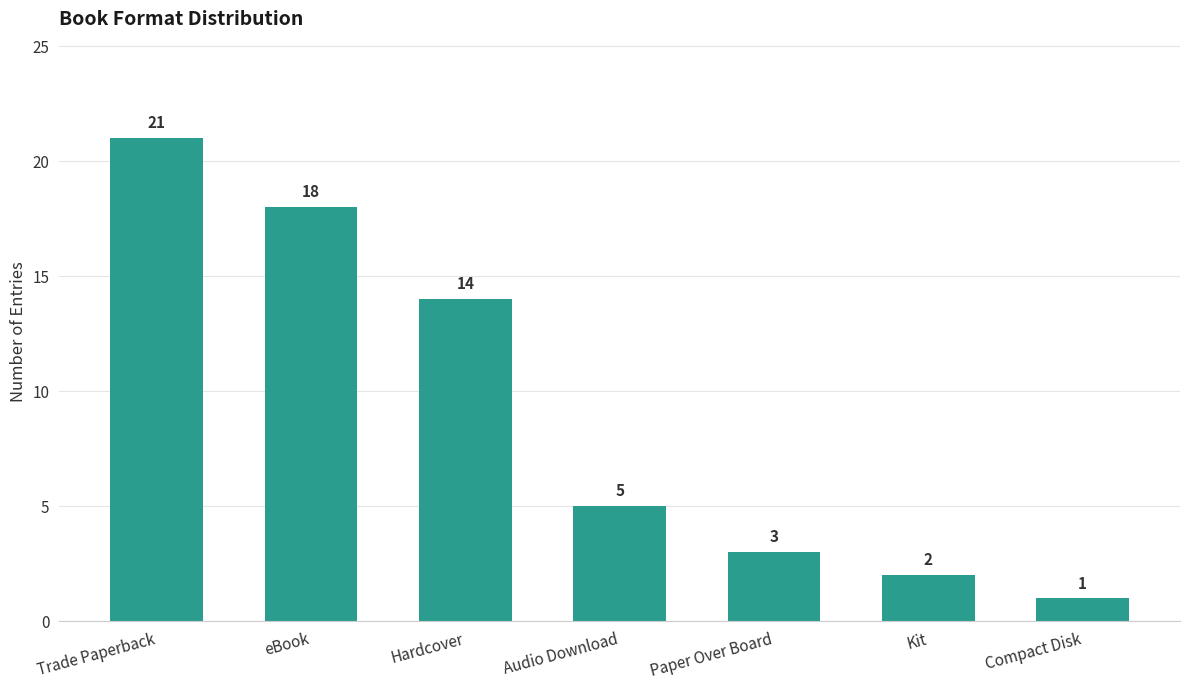

What is the value of the 1st bar from the left?

21